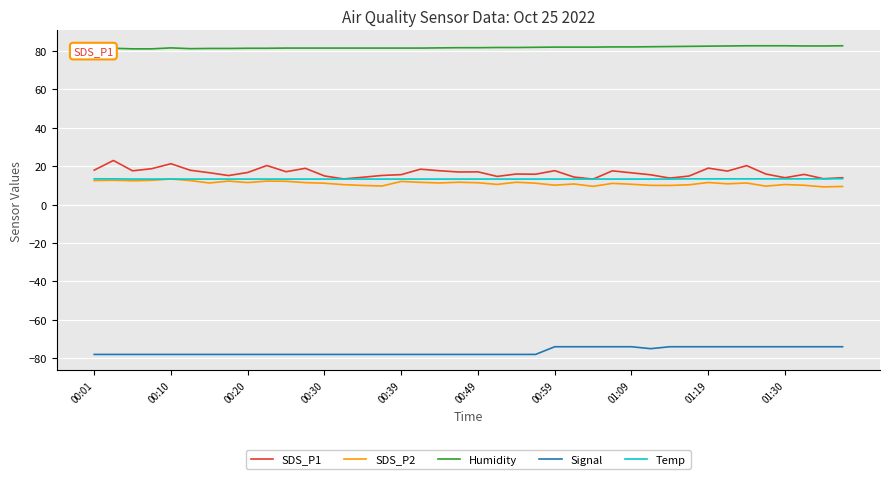

What is the highest value of the Signal series?

-74.0